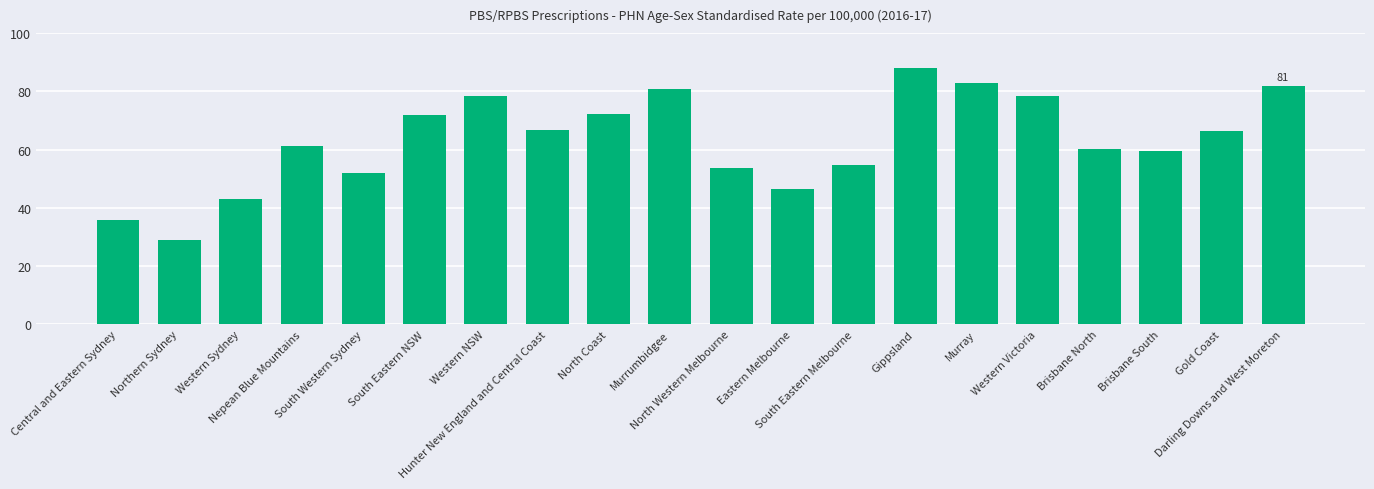

What is the label of the 18th bar from the left?

Brisbane South